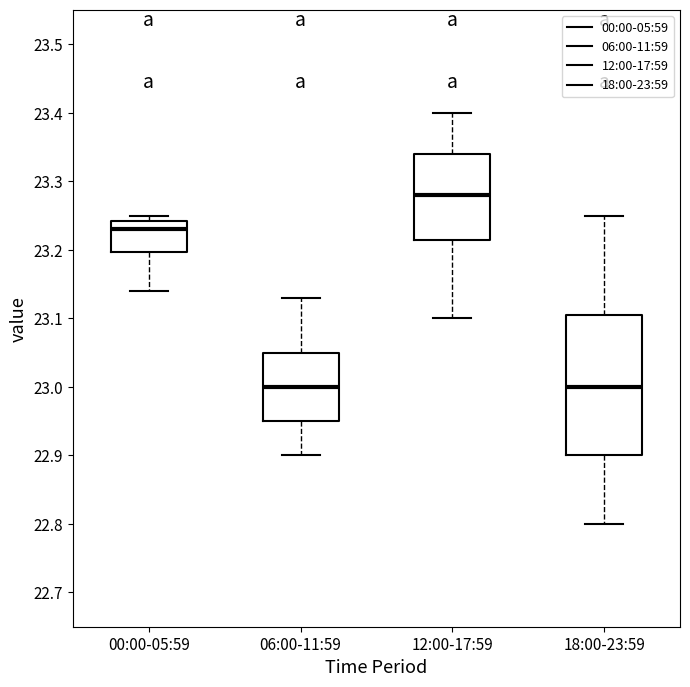

Reading left to right, read every box against the y-axis: the position of its median line, the range the box covers, and the ends of its whiskers. The values are not printed on the chart, so give them approximately, as read against the axis.

00:00-05:59: median 23.23, box 23.20 to 23.24, whiskers 23.14 to 23.25
06:00-11:59: median 23.00, box 22.95 to 23.05, whiskers 22.90 to 23.13
12:00-17:59: median 23.28, box 23.22 to 23.34, whiskers 23.10 to 23.40
18:00-23:59: median 23.00, box 22.90 to 23.11, whiskers 22.80 to 23.25